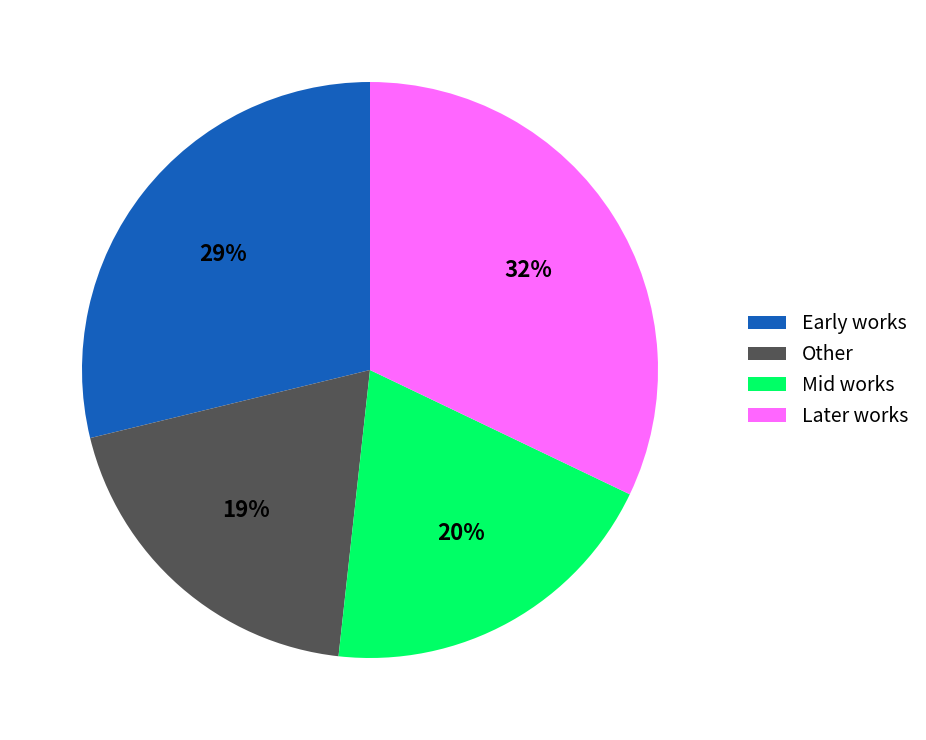

Do Early works and Mid works together represent more than half of the pie?

No